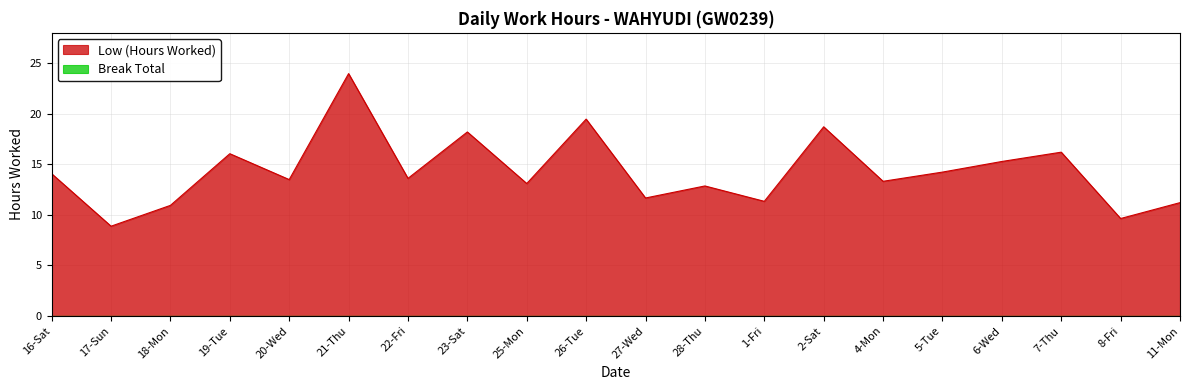

Between 27-Wed and 6-Wed, which is larger?

6-Wed